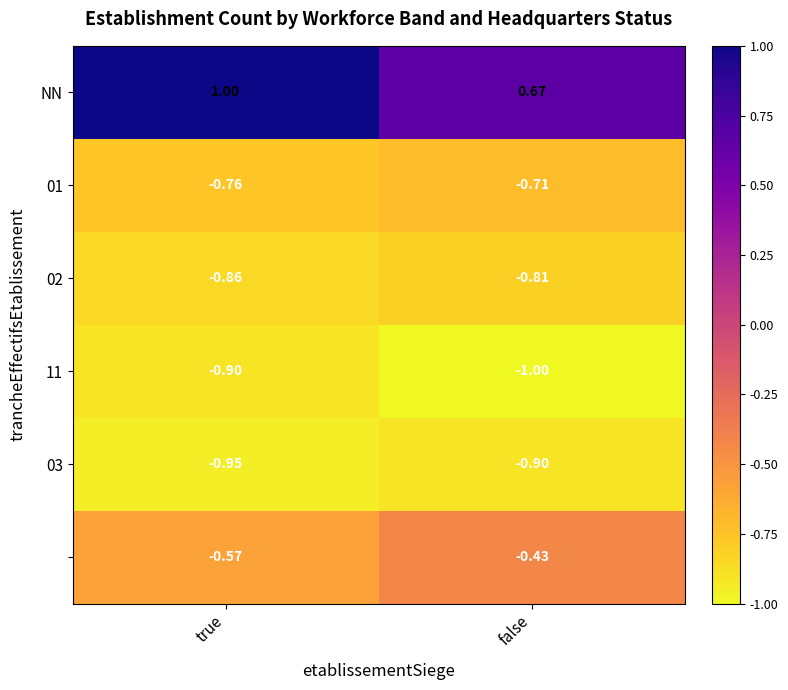

Which category has the highest value across all series?

true